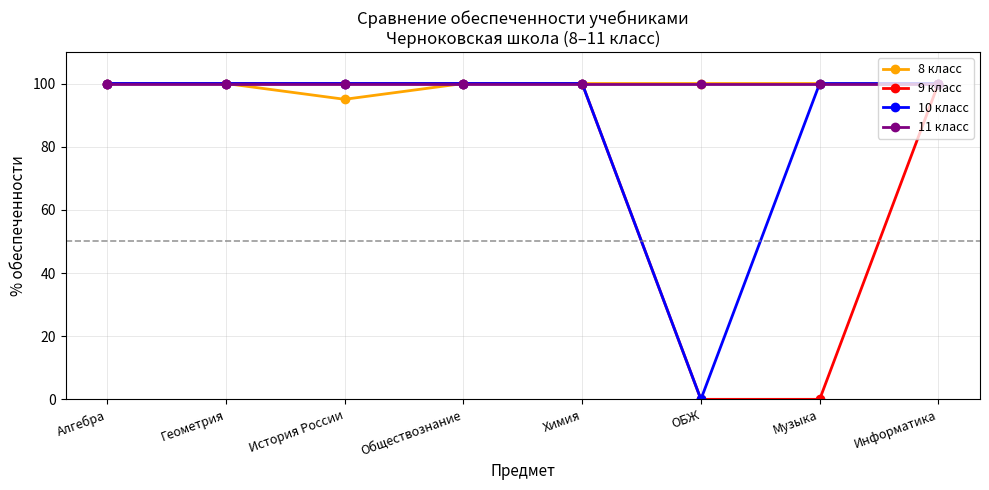

What is the sum of the 10 класс values at Музыка and История России?

200